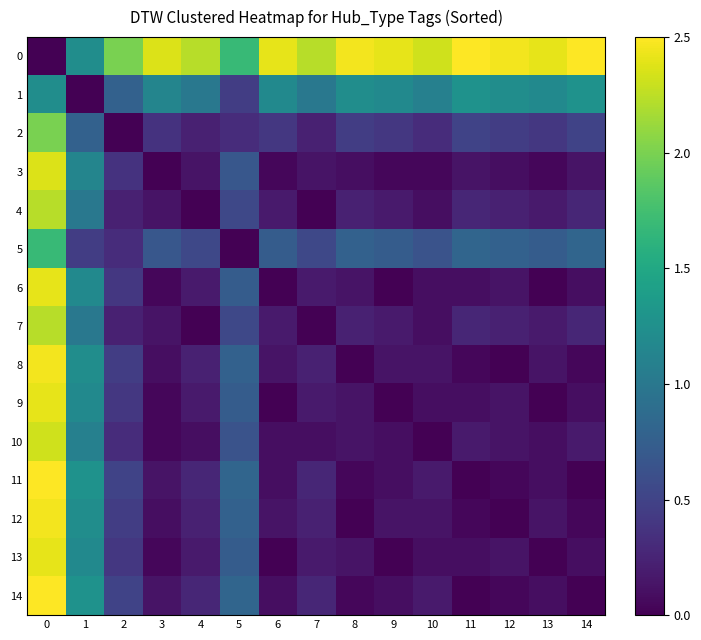

Between 4 and 9, which is larger?

9